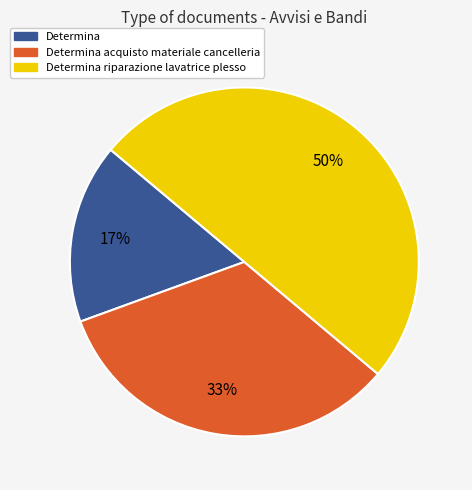

The Determina riparazione lavatrice plesso slice represents 50% of the pie. True or false?

True